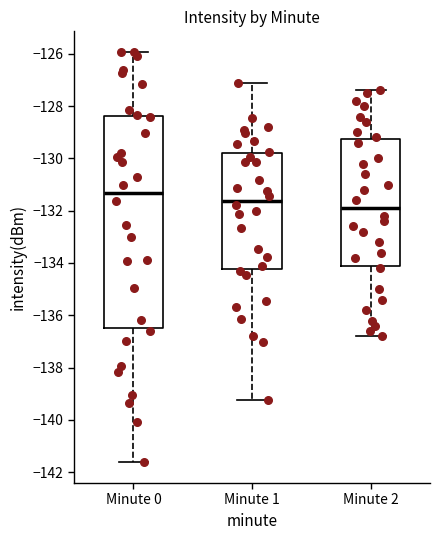

Reading left to right, read every box against the y-axis: the position of its median line, the range the box covers, and the ends of its whiskers. The values are not printed on the chart, so give them approximately, as read against the axis.

Minute 0: median -131.4, box -136.4 to -128.4, whiskers -141.6 to -126.0
Minute 1: median -131.6, box -134.2 to -129.8, whiskers -139.2 to -127.2
Minute 2: median -131.8, box -134.0 to -129.2, whiskers -136.8 to -127.4